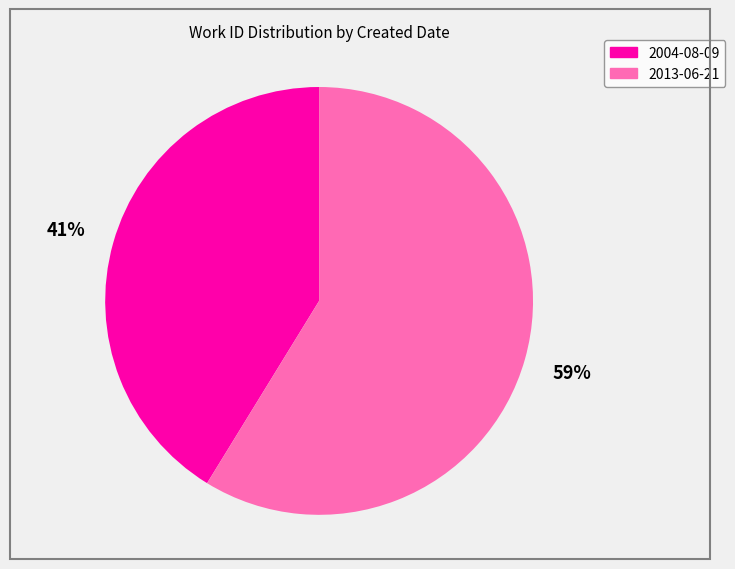

To the nearest percent, what is the difference between the 2013-06-21 and 2004-08-09 slice percentages?

18%